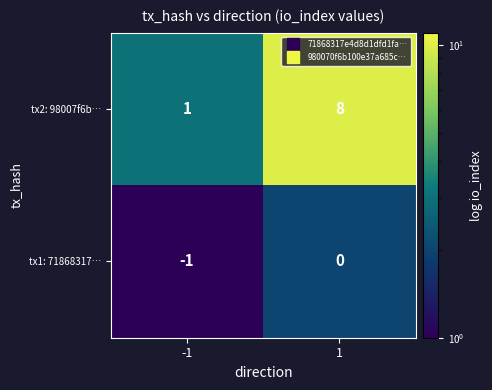

What is the difference between the tx2: 98007f6b… values at -1 and 1?

7